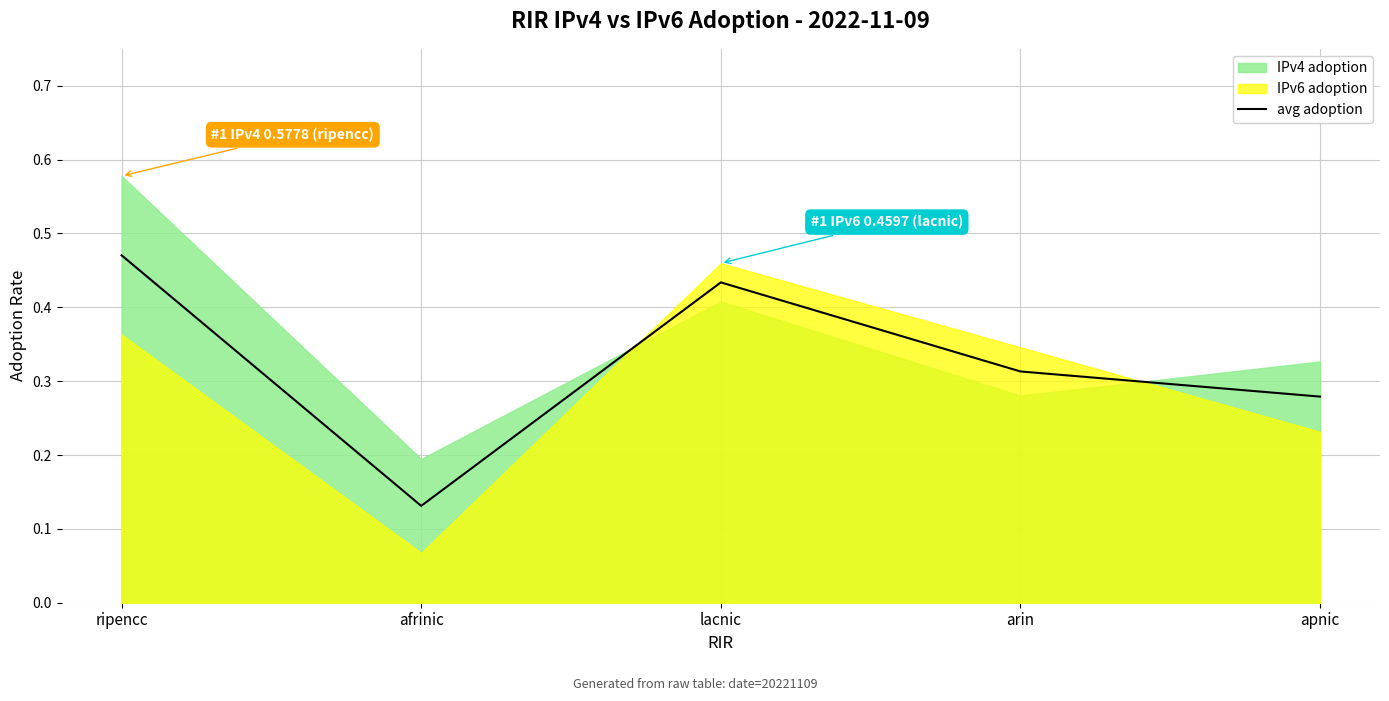

How many values are between 0 and 1?

5